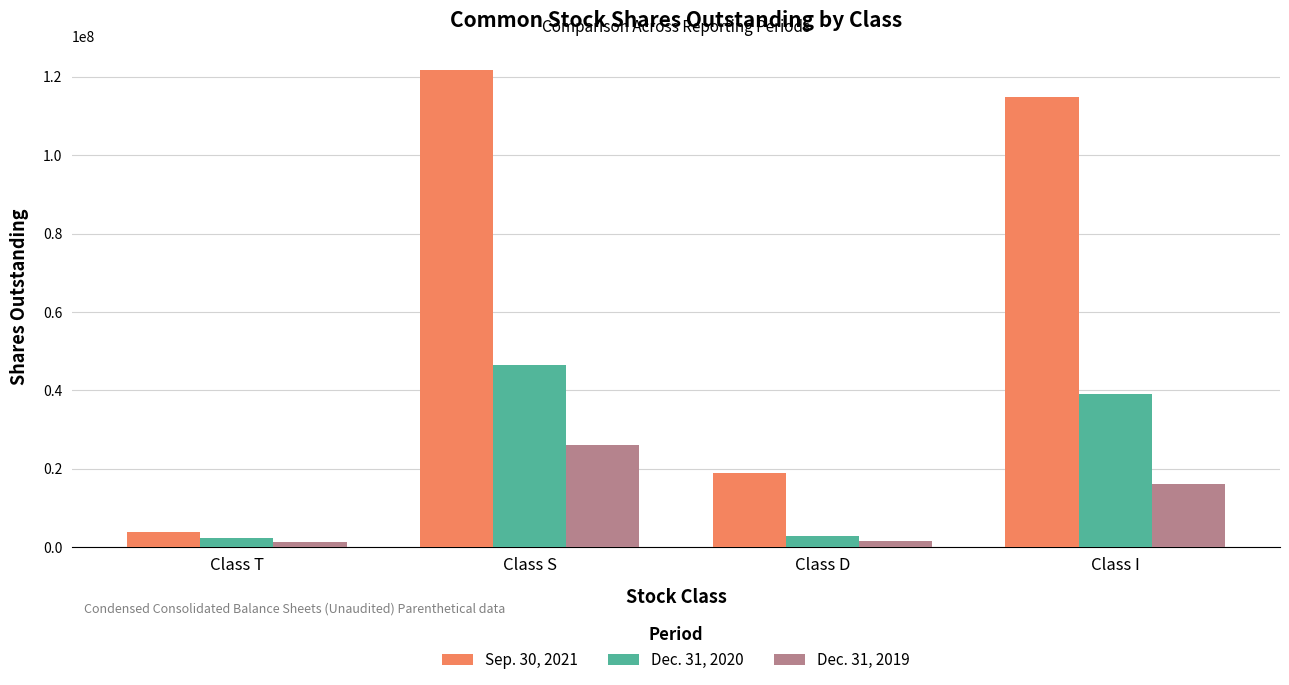

At which label does Dec. 31, 2019 first exceed 16114284?

Class S